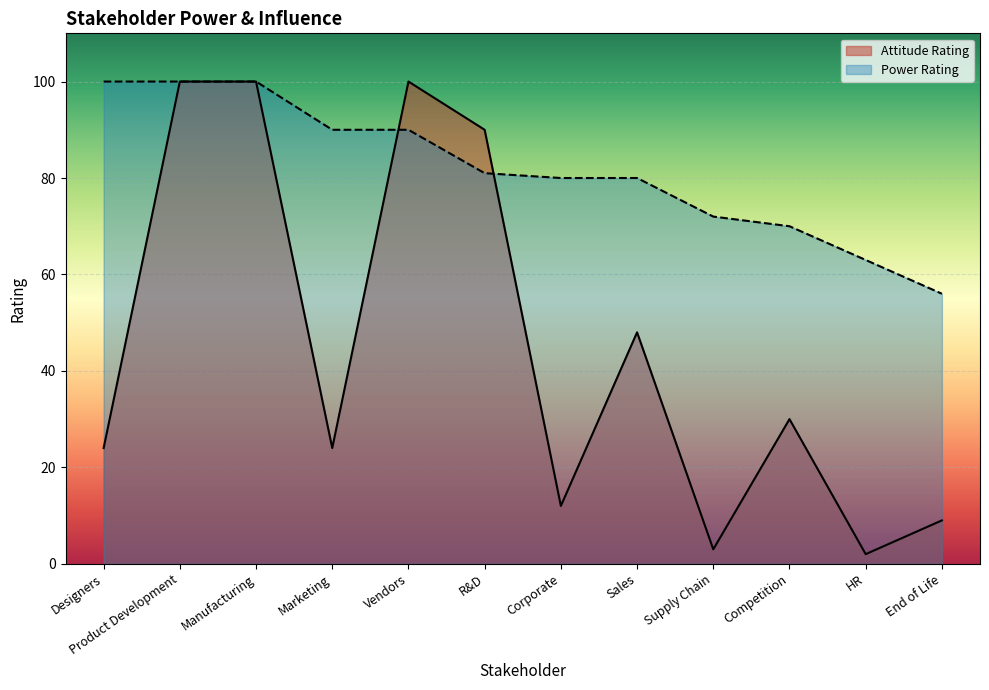

Rank the series by their maximum value, from lowest to highest.

Attitude Rating, Power Rating